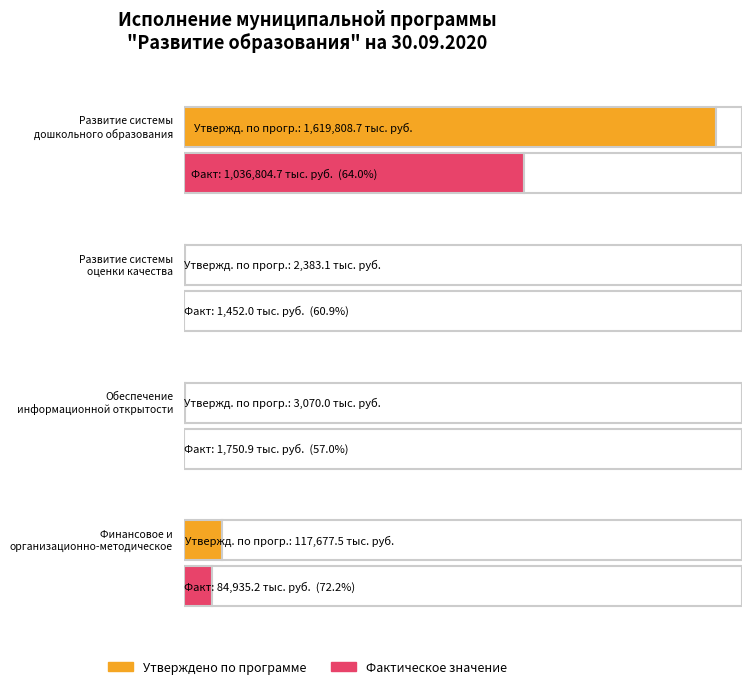

What is the difference between the maximum and second lowest values in the Фактическое значение series?

1035053.8